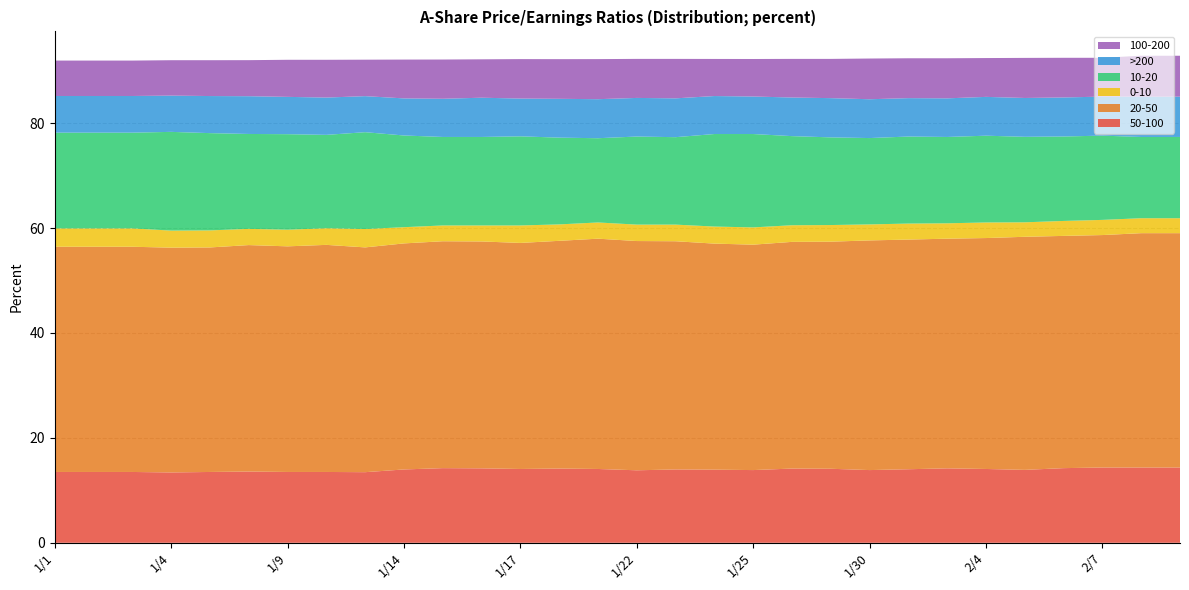

Reading right to left, extract all data points from this chart.

50-100: 2/11=14.3	2/8=14.3	2/7=14.3	2/6=14.2	2/5=13.9	2/4=14.1	2/1=14.2	1/31=14.0	1/30=13.9	1/29=14.1	1/28=14.2	1/25=13.9	1/24=13.9	1/23=14.0	1/22=13.8	1/21=14.1	1/18=14.2	1/17=14.1	1/16=14.2	1/15=14.2	1/14=14.0	1/11=13.5	1/10=13.5	1/9=13.5	1/8=13.6	1/7=13.5	1/4=13.4	1/3=13.5	1/2=13.5	1/1=13.5
20-50: 2/11=44.7	2/8=44.7	2/7=44.3	2/6=44.3	2/5=44.4	2/4=44.0	2/1=43.8	1/31=43.8	1/30=43.8	1/29=43.3	1/28=43.2	1/25=43.0	1/24=43.1	1/23=43.5	1/22=43.7	1/21=43.9	1/18=43.4	1/17=43.1	1/16=43.2	1/15=43.2	1/14=43.1	1/11=42.9	1/10=43.3	1/9=43.0	1/8=43.2	1/7=42.8	1/4=42.9	1/3=42.9	1/2=42.9	1/1=42.9
0-10: 2/11=2.9	2/8=2.9	2/7=2.9	2/6=2.9	2/5=2.8	2/4=3.0	2/1=2.9	1/31=3.0	1/30=3.0	1/29=3.2	1/28=3.2	1/25=3.3	1/24=3.2	1/23=3.2	1/22=3.1	1/21=3.1	1/18=3.1	1/17=3.3	1/16=3.0	1/15=3.0	1/14=3.1	1/11=3.5	1/10=3.2	1/9=3.2	1/8=3.1	1/7=3.2	1/4=3.2	1/3=3.5	1/2=3.5	1/1=3.5
10-20: 2/11=15.5	2/8=15.5	2/7=16.1	2/6=16.1	2/5=16.3	2/4=16.5	2/1=16.5	1/31=16.6	1/30=16.5	1/29=16.7	1/28=17.0	1/25=17.8	1/24=17.6	1/23=16.7	1/22=16.8	1/21=16.1	1/18=16.5	1/17=17.0	1/16=16.9	1/15=16.9	1/14=17.5	1/11=18.5	1/10=17.8	1/9=18.2	1/8=18.1	1/7=18.5	1/4=18.8	1/3=18.2	1/2=18.2	1/1=18.2
>200: 2/11=7.7	2/8=7.7	2/7=7.4	2/6=7.4	2/5=7.4	2/4=7.4	2/1=7.4	1/31=7.3	1/30=7.4	1/29=7.5	1/28=7.4	1/25=7.2	1/24=7.2	1/23=7.4	1/22=7.4	1/21=7.4	1/18=7.4	1/17=7.2	1/16=7.5	1/15=7.3	1/14=7.1	1/11=6.9	1/10=7.1	1/9=7.1	1/8=7.2	1/7=7.1	1/4=6.9	1/3=7.0	1/2=7.0	1/1=7.0
100-200: 2/11=7.8	2/8=7.8	2/7=7.4	2/6=7.6	2/5=7.6	2/4=7.4	2/1=7.6	1/31=7.6	1/30=7.8	1/29=7.5	1/28=7.4	1/25=7.2	1/24=7.1	1/23=7.5	1/22=7.4	1/21=7.6	1/18=7.6	1/17=7.5	1/16=7.3	1/15=7.5	1/14=7.4	1/11=7.0	1/10=7.2	1/9=7.1	1/8=6.9	1/7=6.8	1/4=6.8	1/3=6.8	1/2=6.8	1/1=6.8